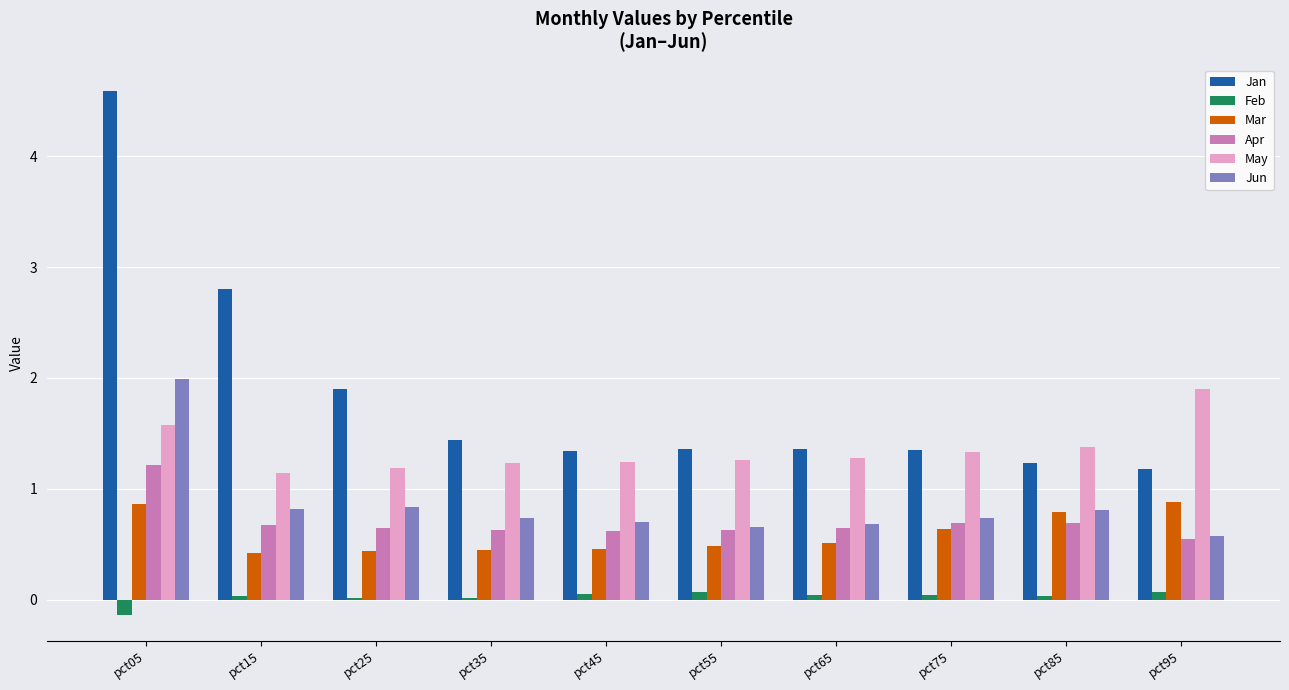

At which label does Jan reach its peak?

pct05